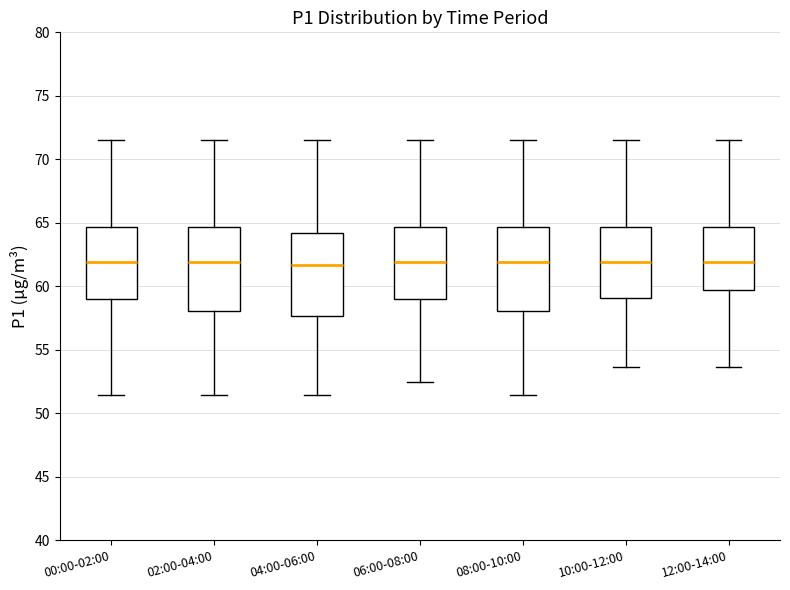

Reading left to right, transcribe this box plot: for each box, give where its median line is, the range the box spans, and where its two whiskers end, as read against the y-axis. The values are not printed on the chart, so give them approximately, as read against the axis.

00:00-02:00: median 62.0, box 59.0 to 64.5, whiskers 51.5 to 71.5
02:00-04:00: median 62.0, box 58.0 to 64.5, whiskers 51.5 to 71.5
04:00-06:00: median 61.5, box 57.5 to 64.0, whiskers 51.5 to 71.5
06:00-08:00: median 62.0, box 59.0 to 64.5, whiskers 52.5 to 71.5
08:00-10:00: median 62.0, box 58.0 to 64.5, whiskers 51.5 to 71.5
10:00-12:00: median 62.0, box 59.0 to 64.5, whiskers 53.5 to 71.5
12:00-14:00: median 62.0, box 59.5 to 64.5, whiskers 53.5 to 71.5